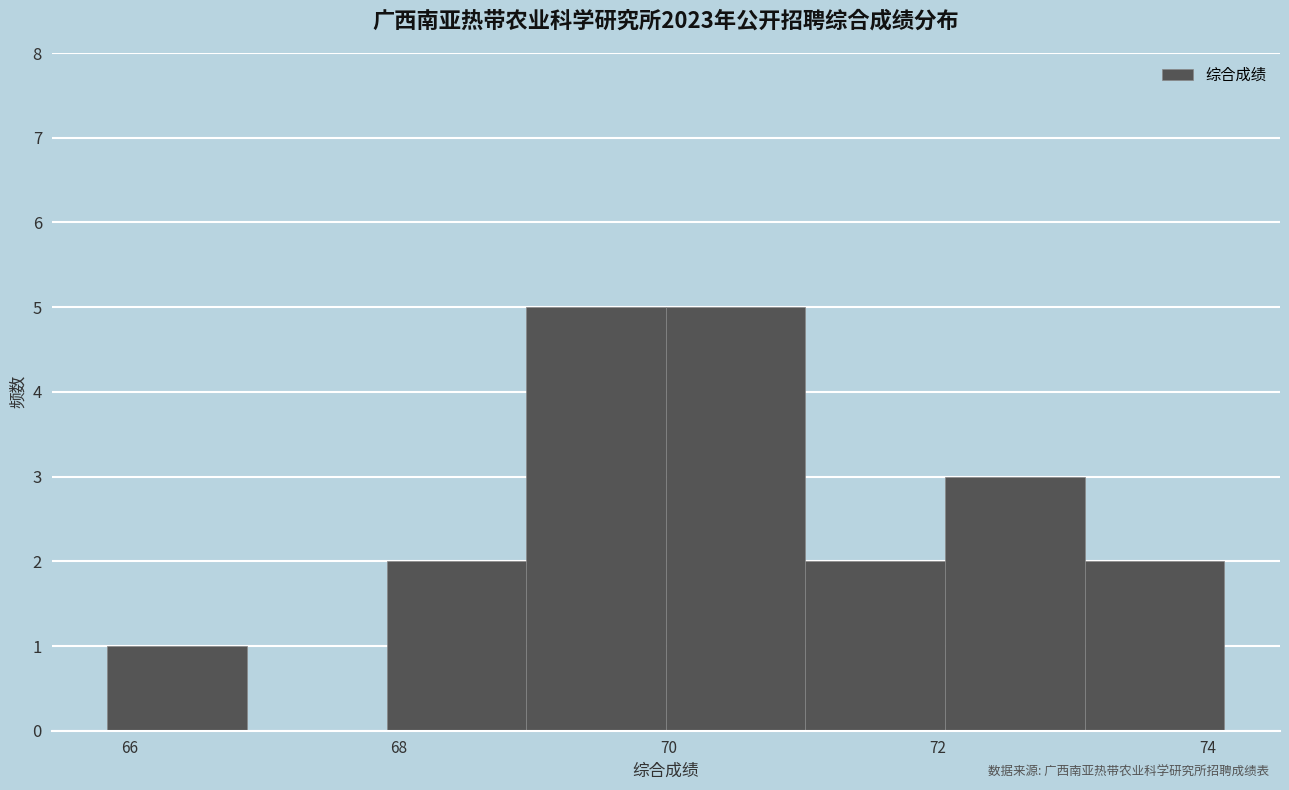

Reading left to right, list every bar in this chart as the range it spans on the x-axis followed by its height. Neither the bar edges nor the heights are printed on the chart, so give them approximately, as read against the axes.

65.8 to 66.8: 1
66.8 to 68.0: 0
68.0 to 69.0: 2
69.0 to 70.0: 5
70.0 to 71.0: 5
71.0 to 72.0: 2
72.0 to 73.0: 3
73.0 to 74.2: 2